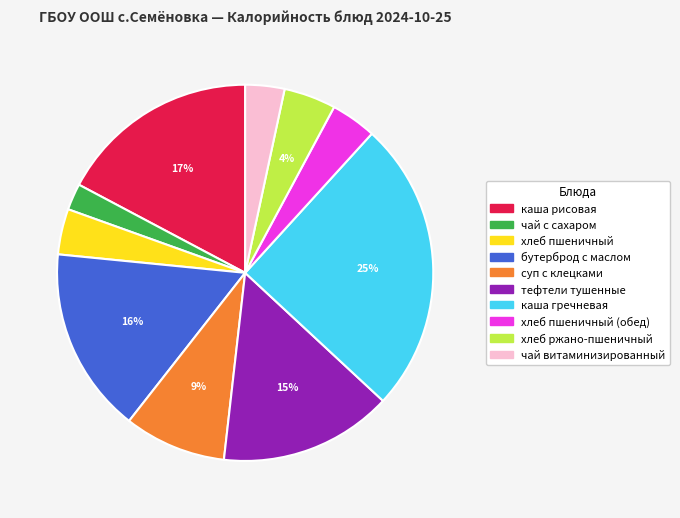

To the nearest percent, what is the difference between the largest and smallest slice percentages?

23%